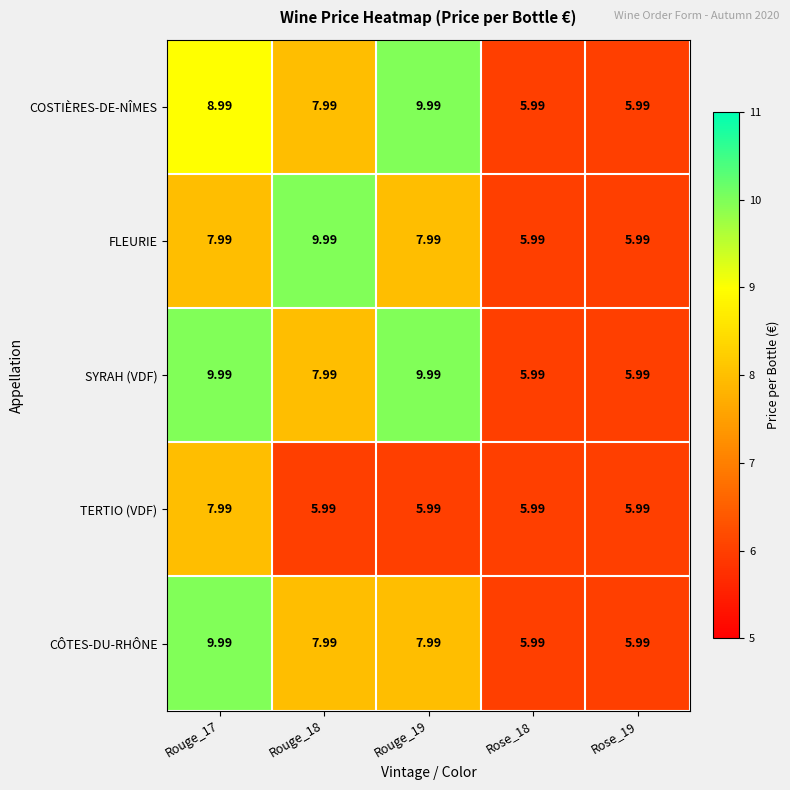

Is the value of SYRAH (VDF) at Rouge_18 greater than the value of TERTIO (VDF) at Rose_18?

Yes